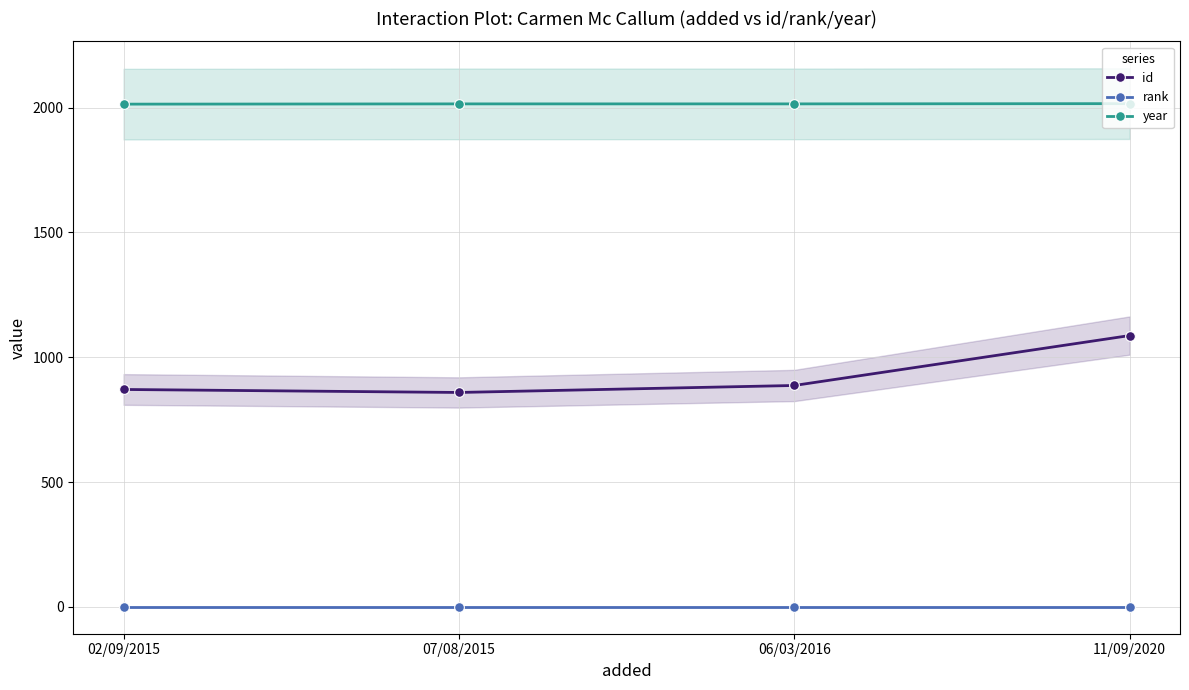

What is the label of the 2nd point from the right?

06/03/2016